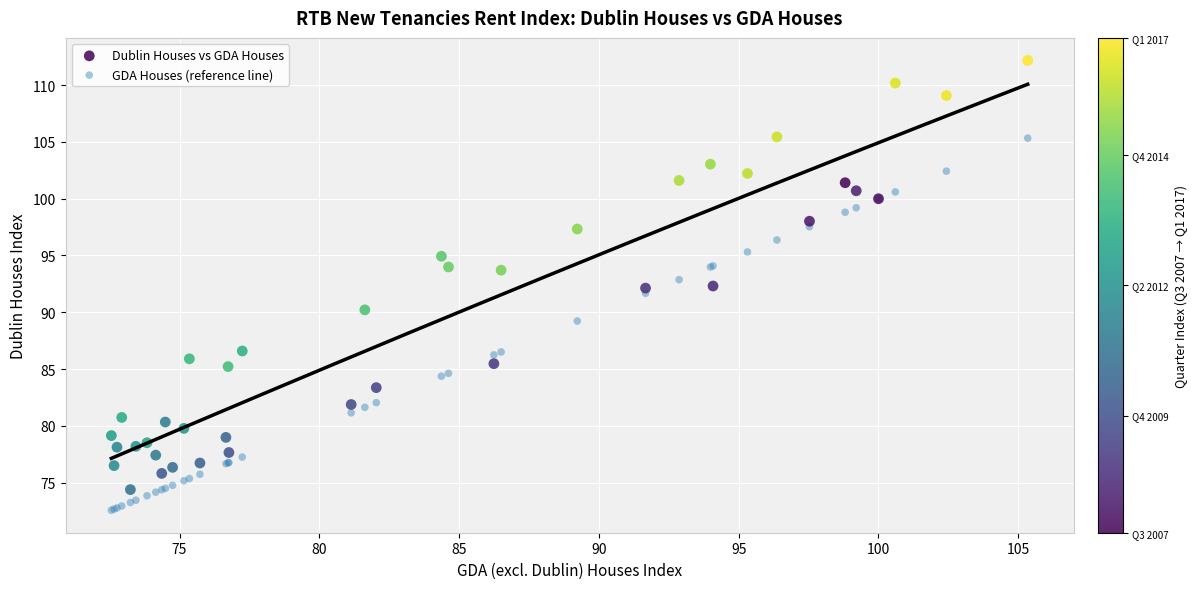

Which series reaches the maximum Y coordinate?

Dublin Houses vs GDA Houses